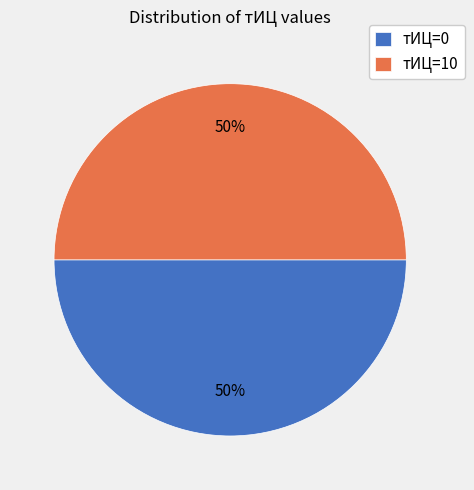

Is the sum of тИЦ=0 and тИЦ=10 greater than half?

Yes